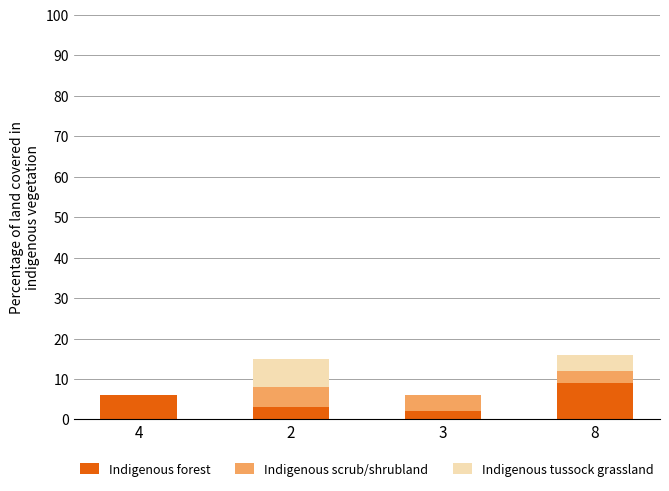

What is the highest value of the Indigenous forest series?

9